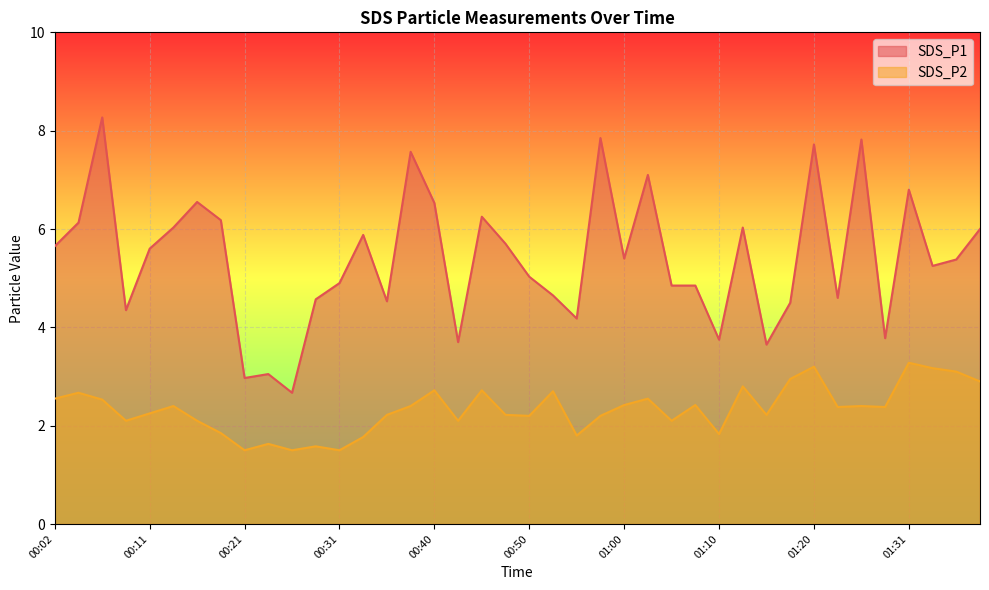

How many distinct data groups are displayed?

2